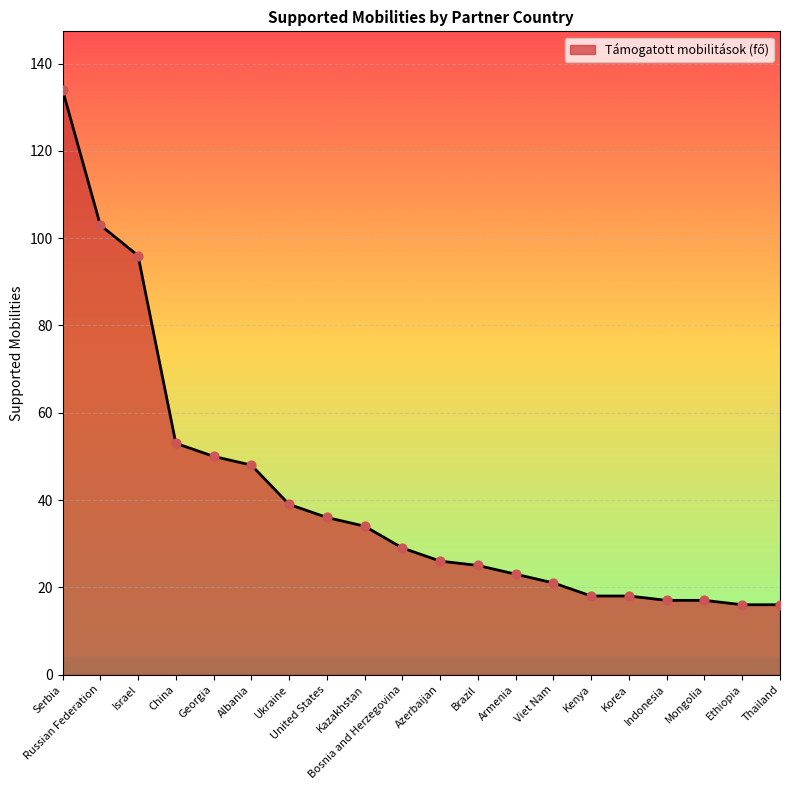

Between Thailand and Viet Nam, which is larger?

Viet Nam